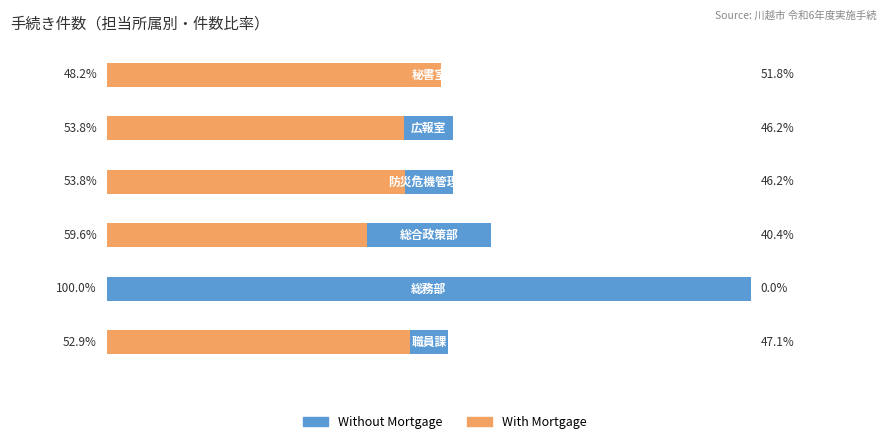

How many data points does each series have?

6